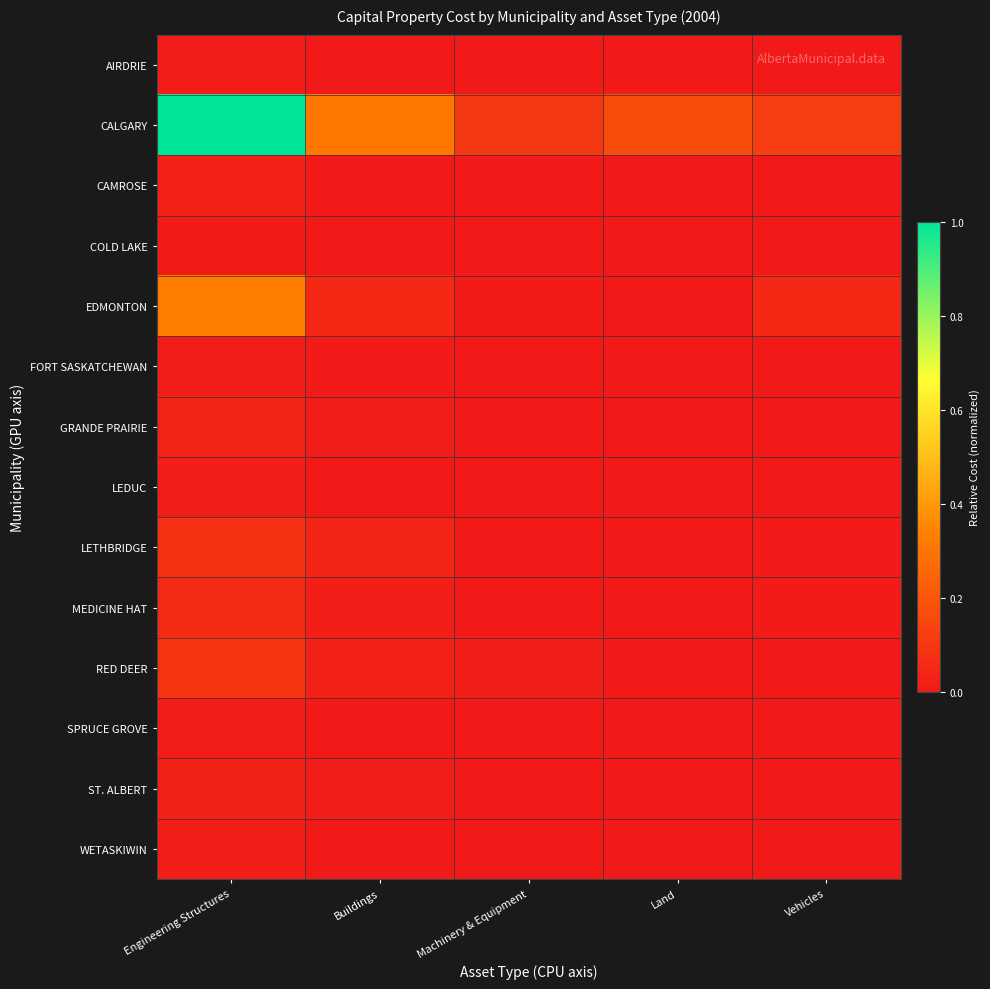

Which series has the widest spread of values?

CALGARY